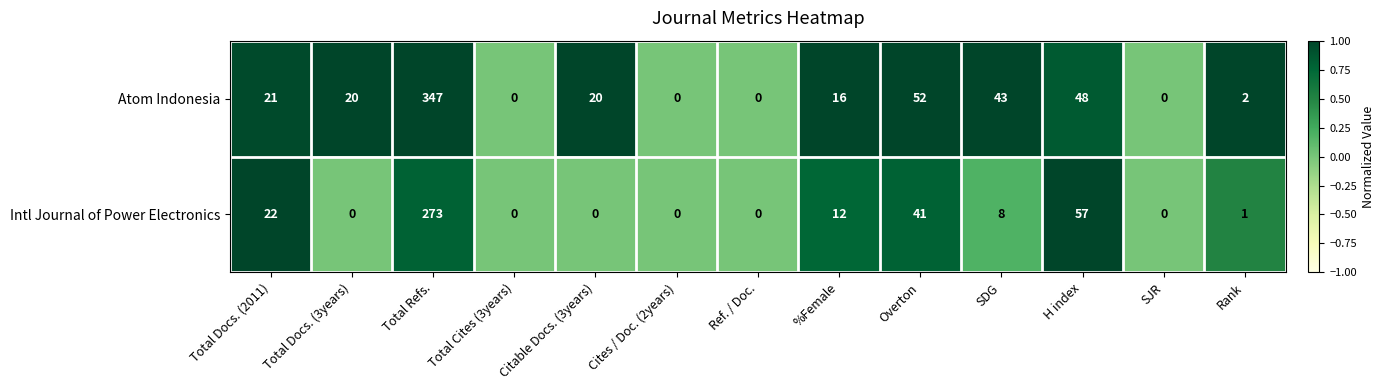

Which series has the largest total across all categories?

Atom Indonesia